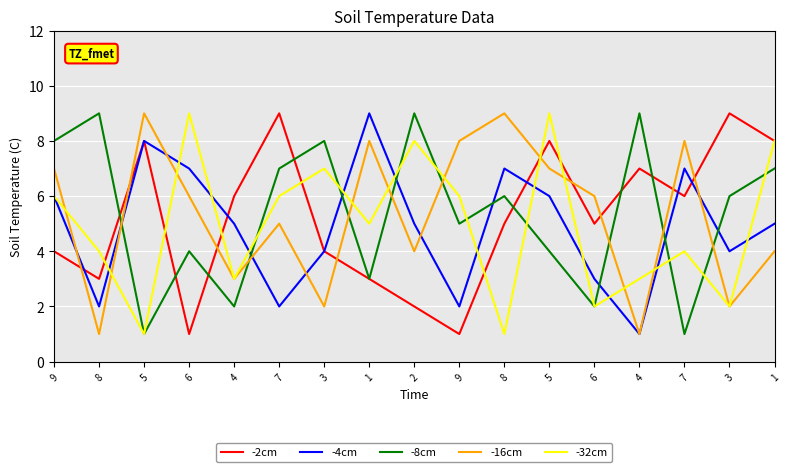

How many lines are shown in the chart?

5